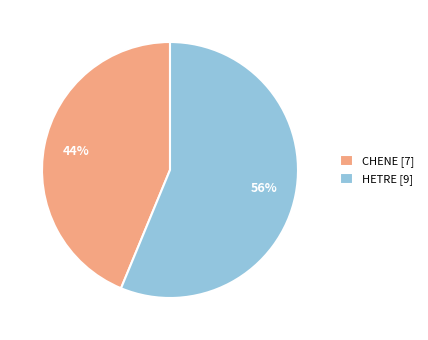

To the nearest percent, what percentage of the pie is HETRE?

56%